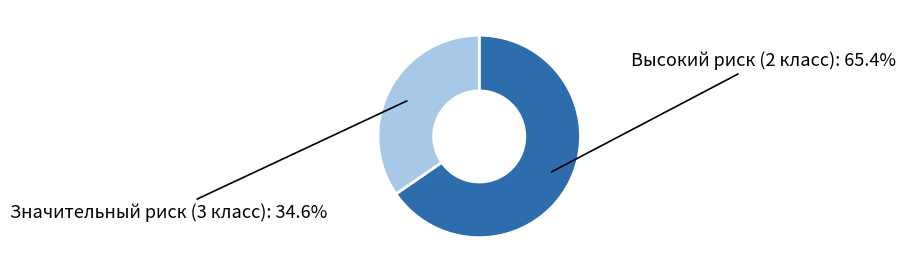

How many segments does this pie chart have?

2